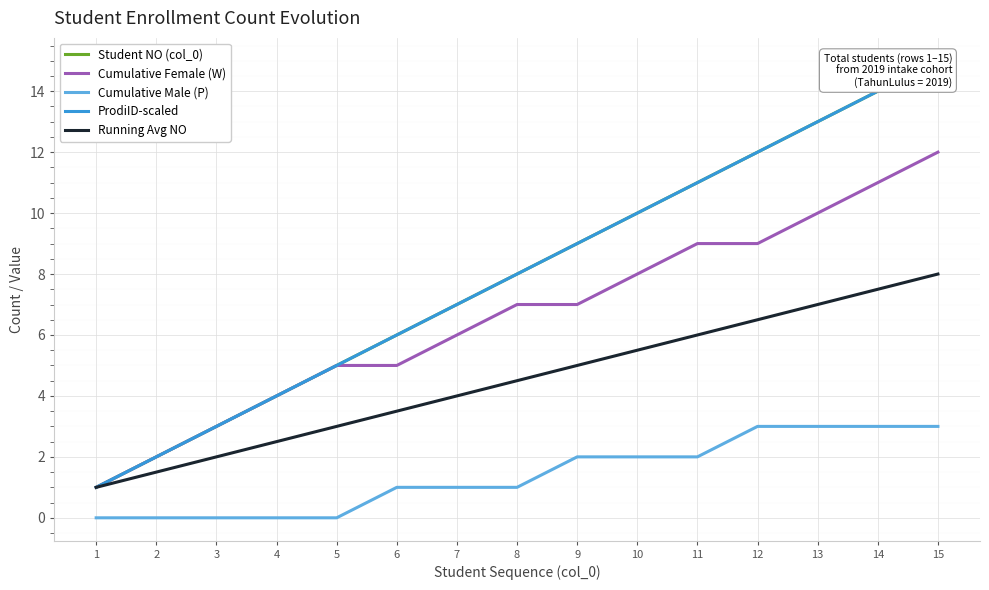

True or false: Student NO (col_0) has more than 2 interior local peaks.

False